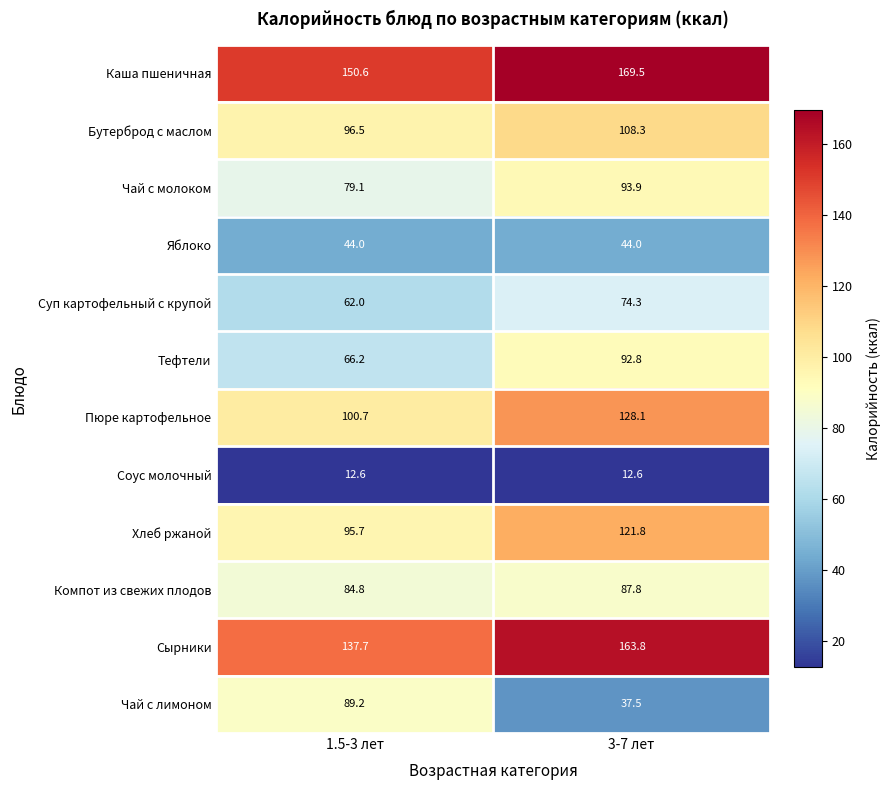

Which series changed the most between 1.5-3 лет and 3-7 лет?

Чай с лимоном